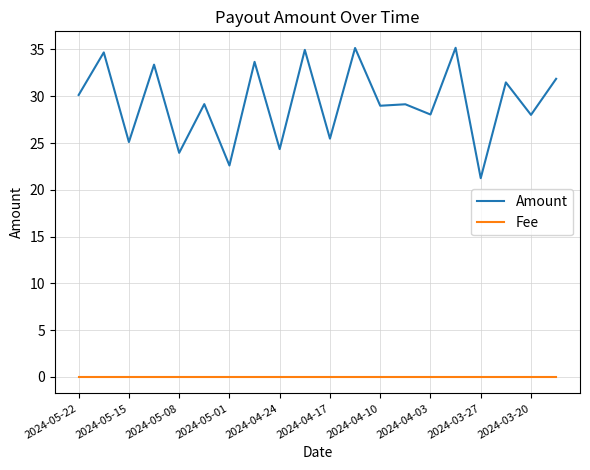

What is the sum of all Fee values?

0.1